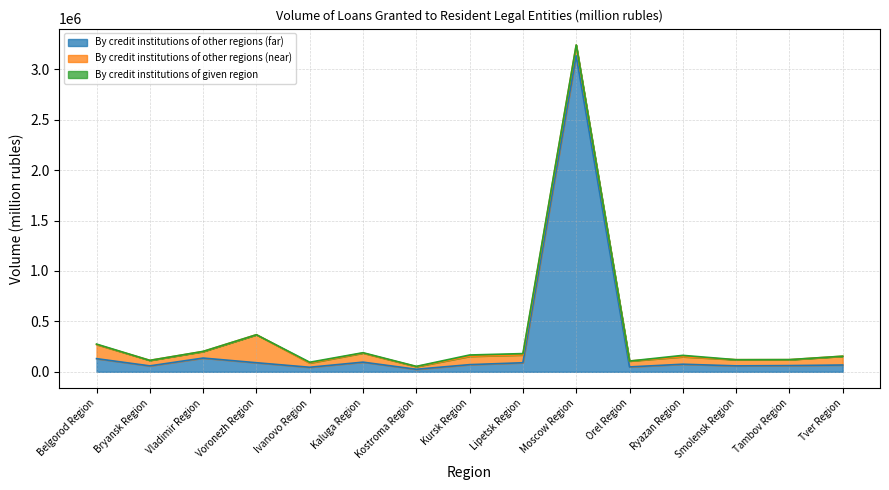

Does the chart display data point markers on the line(s)?

No